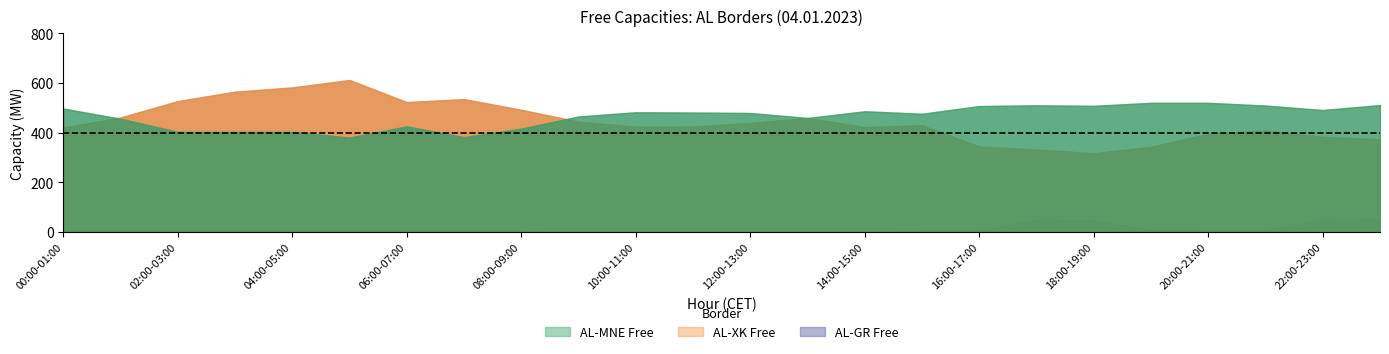

What is the label of the 24th point from the right?

00:00-01:00